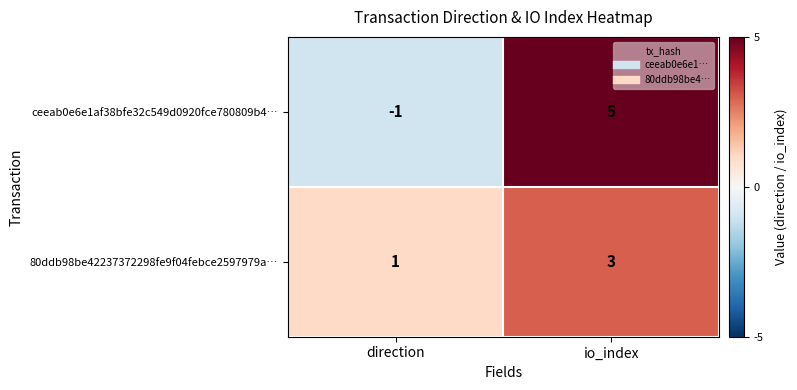

Count the number of data series in this chart.

2